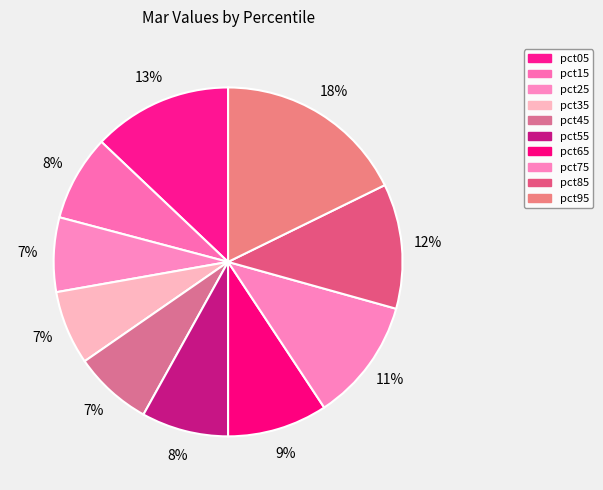

How many slices are in this pie chart?

10